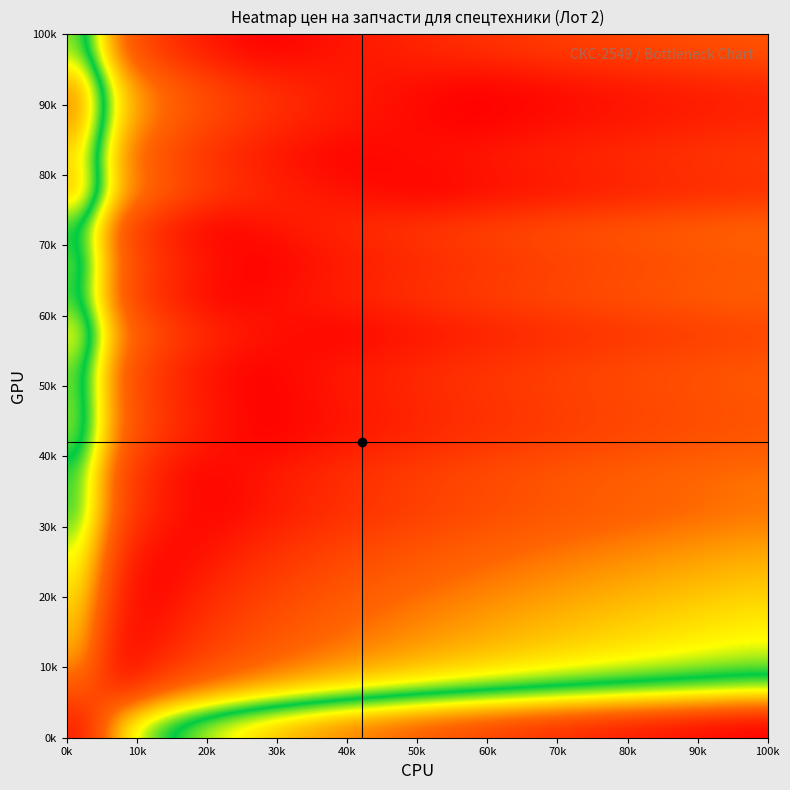

How many distinct data groups are displayed?

20